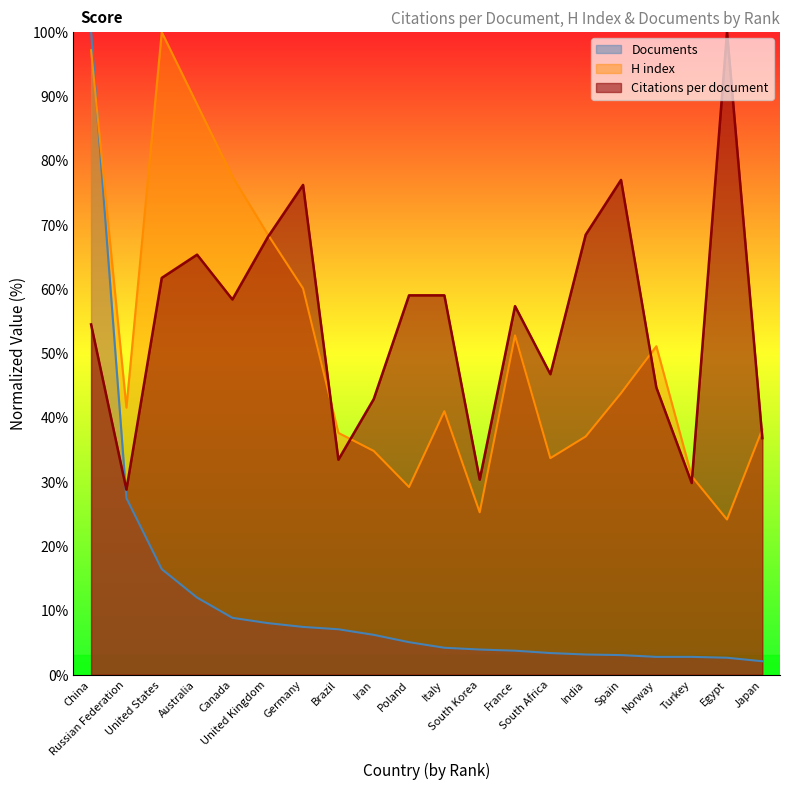

What is the greatest value displayed?

100.0